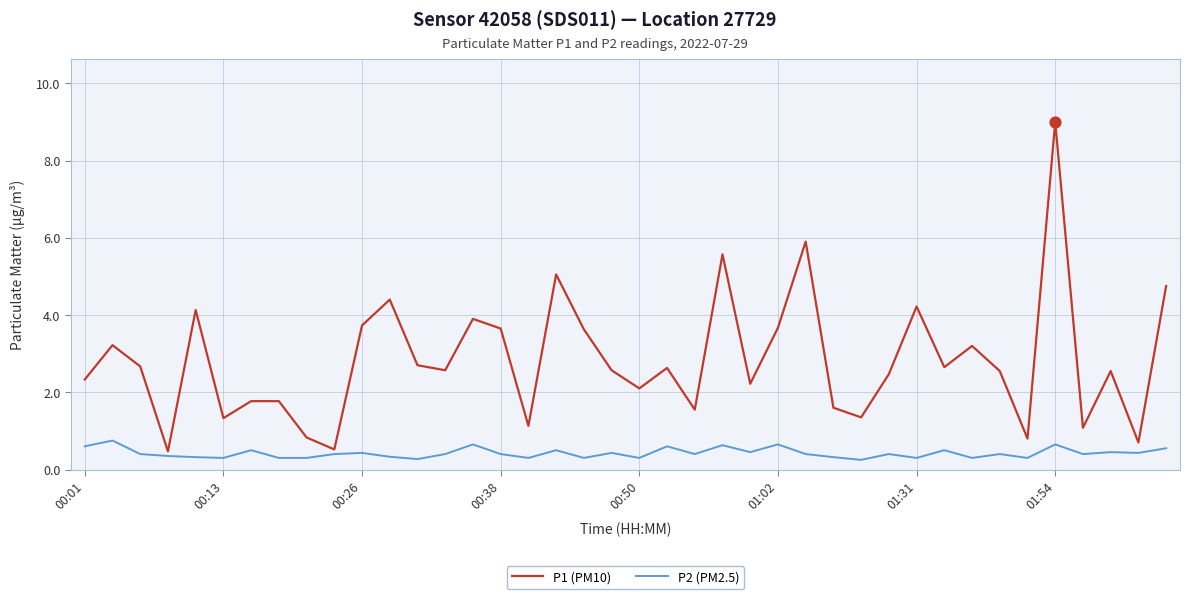

Which series has the widest spread of values?

P1 (PM10)